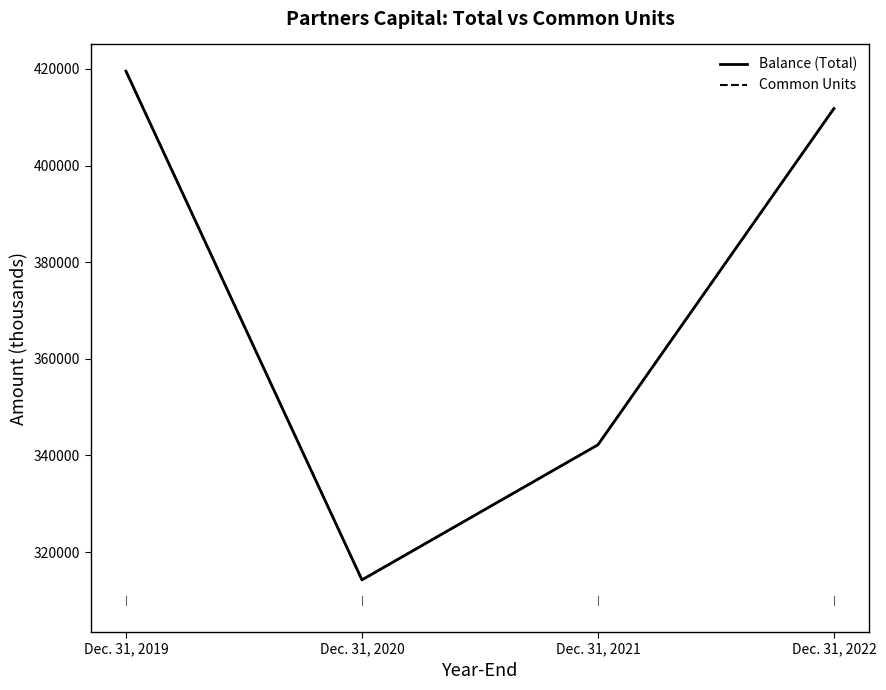

What is the sum of all Balance (Total) values?

1487794